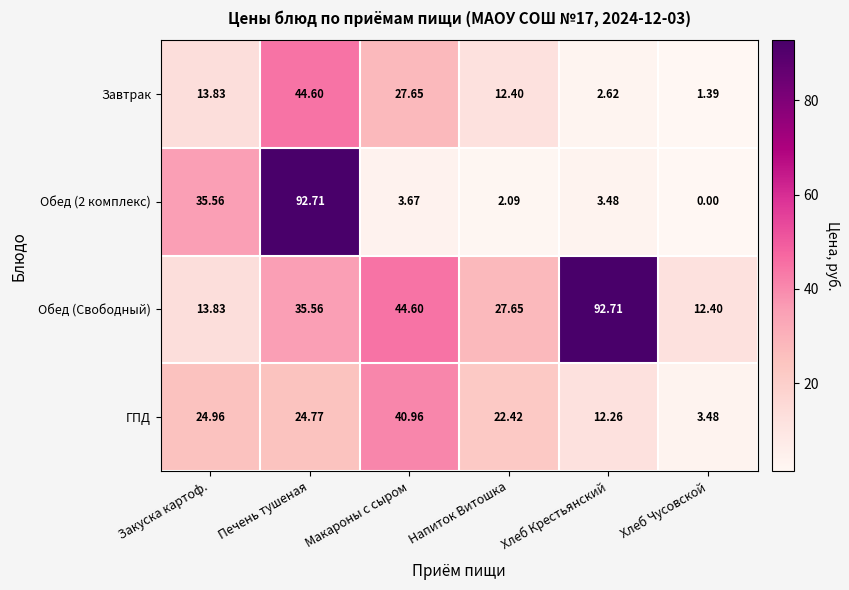

Where is Обед (Свободный) nearest to the value 52?

Макароны с сыром